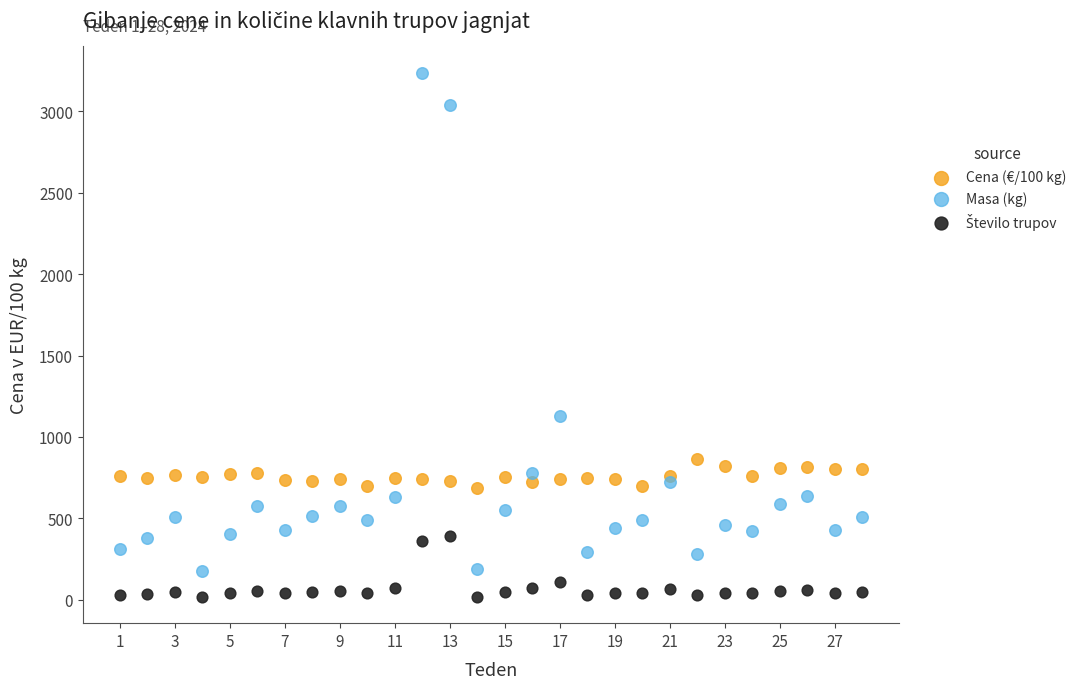

Across all series, what Y value is closest to 1627?

1128.0